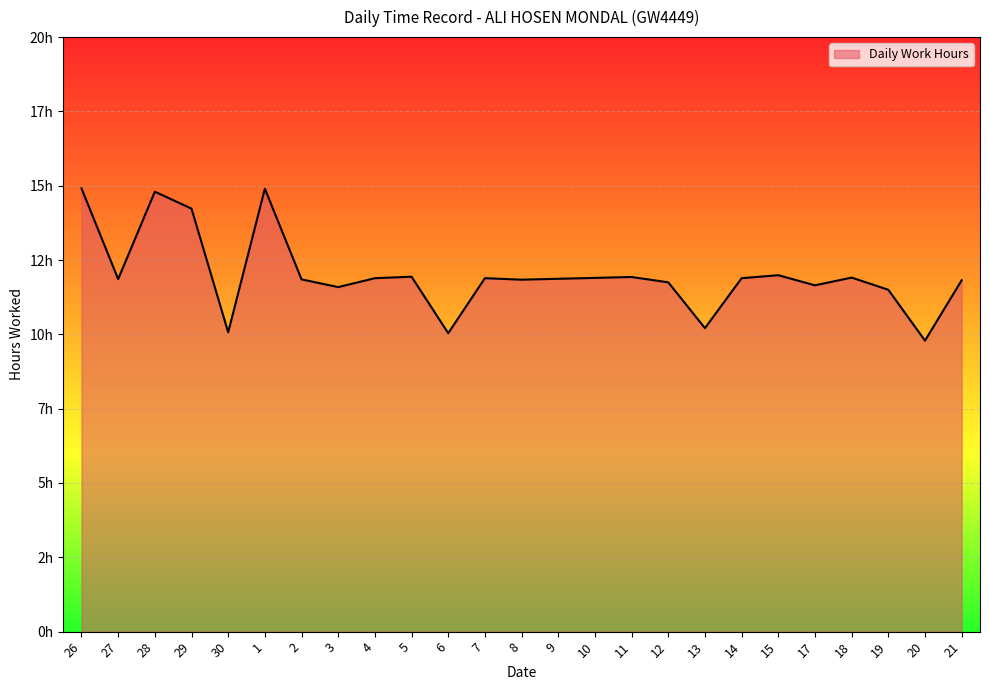

What is the difference between the second highest and second lowest values?

4.9